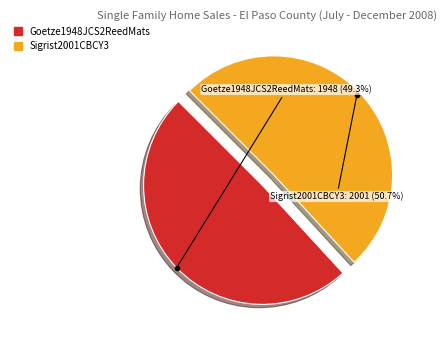

Rank the categories by value from highest to lowest.

Sigrist2001CBCY3, Goetze1948JCS2ReedMats